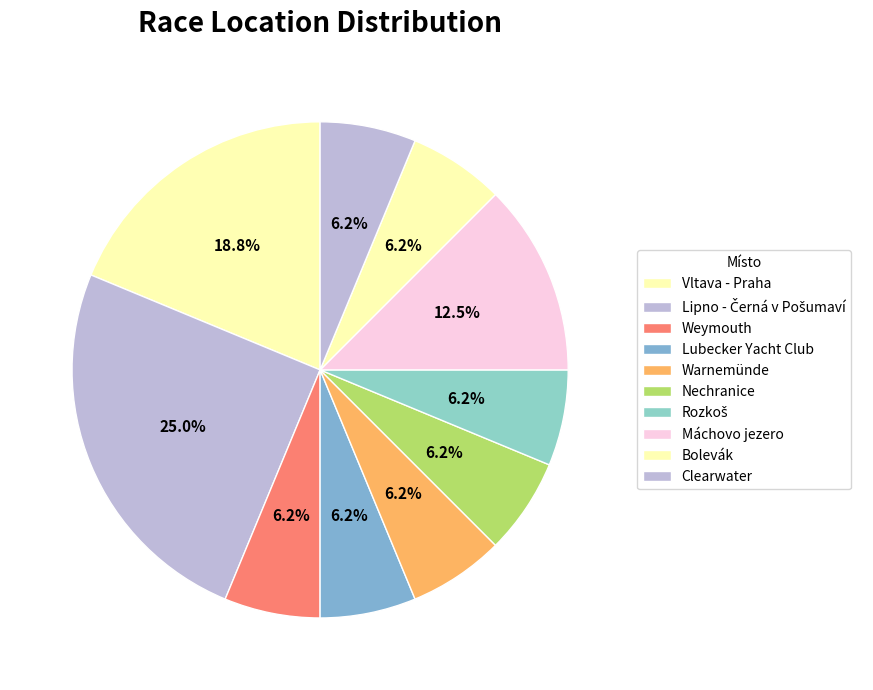

Which has a higher value, Clearwater or Bolevák?

Clearwater